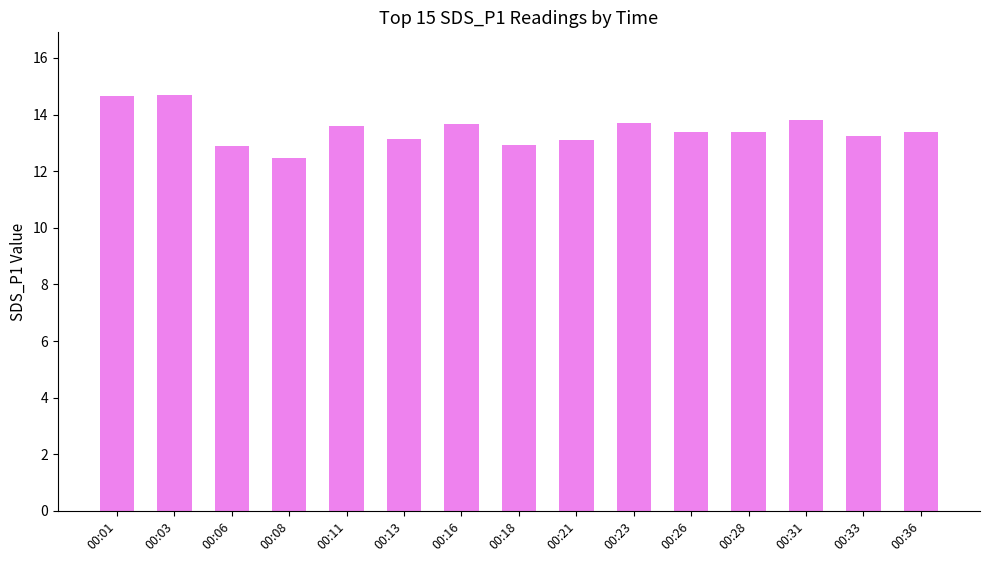

Reading left to right, list all the values displayed in this chart.

00:01=14.7	00:03=14.7	00:06=12.9	00:08=12.5	00:11=13.6	00:13=13.1	00:16=13.7	00:18=12.9	00:21=13.1	00:23=13.7	00:26=13.4	00:28=13.4	00:31=13.8	00:33=13.2	00:36=13.4